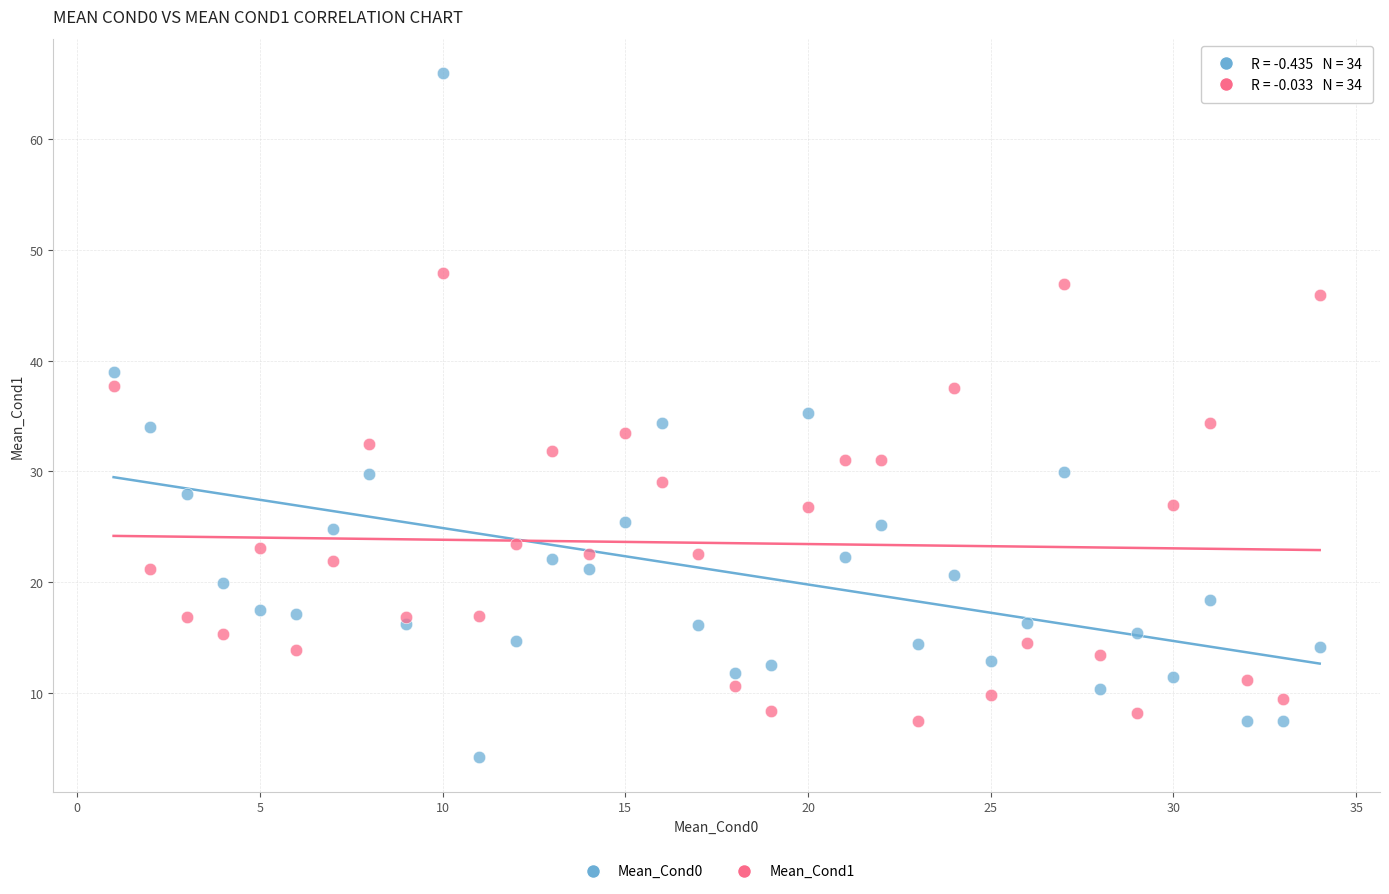

Which series has the largest Y range (max minus min)?

Mean_Cond0